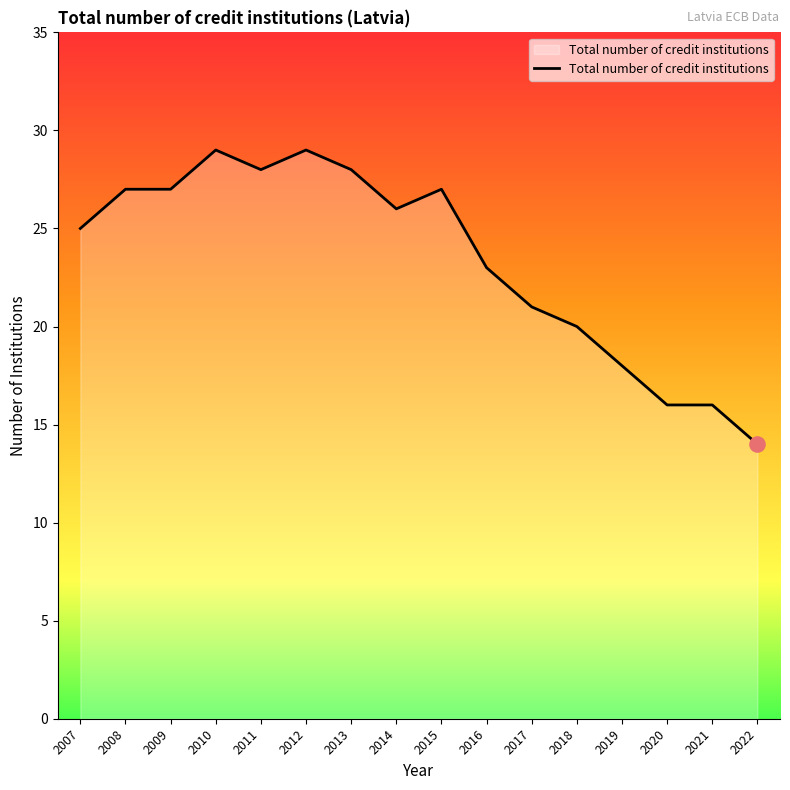

Approximately how many times larger is the value at 2009 compared to 2020?

1.7